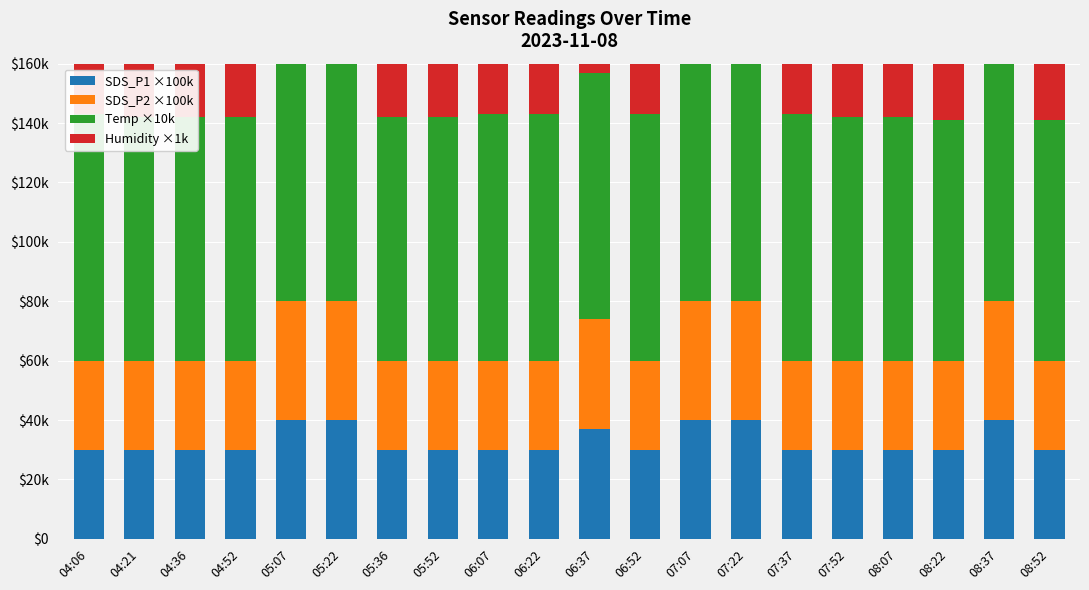

What is the approximate value of Humidity ×1k at 05:52?

99900